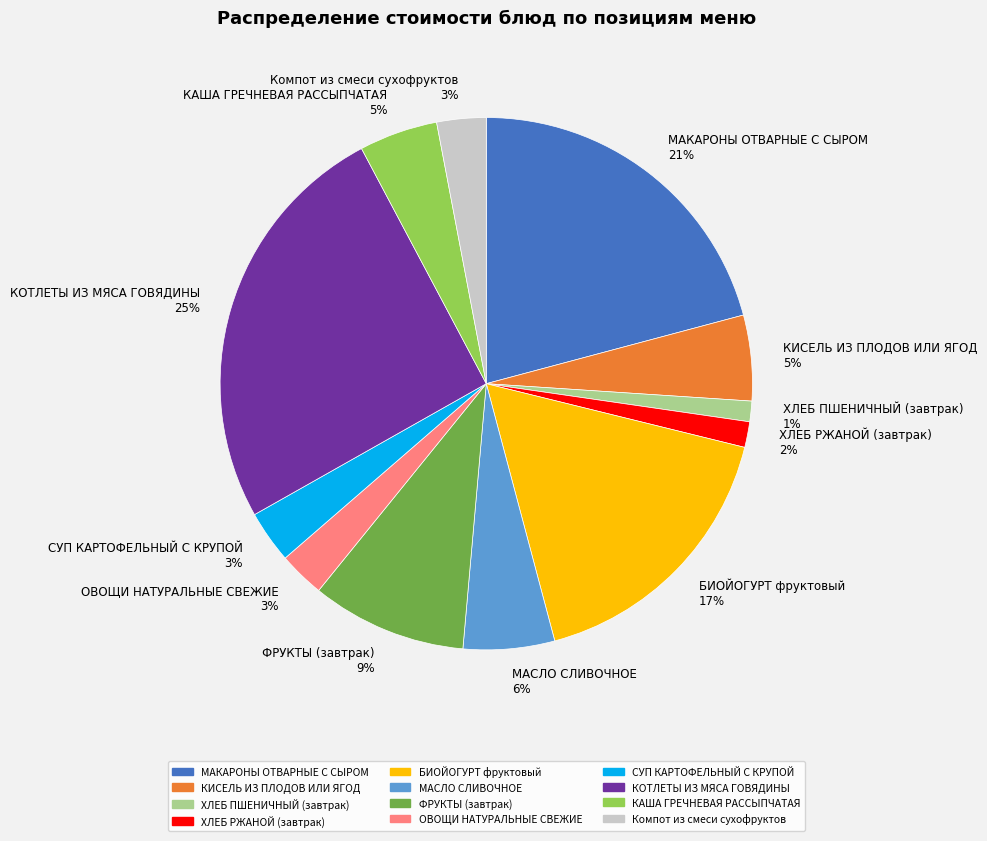

Combined, do КАША ГРЕЧНЕВАЯ РАССЫПЧАТАЯ and МАСЛО СЛИВОЧНОЕ account for over 50%?

No